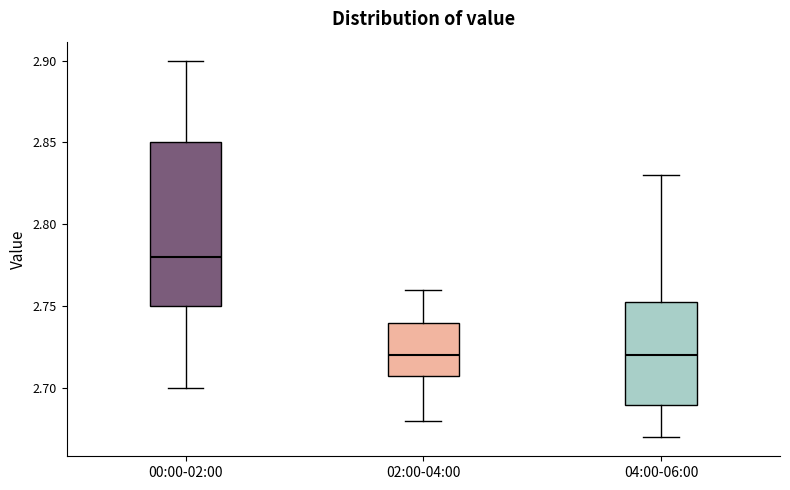

Which box's median line is the highest?

00:00-02:00